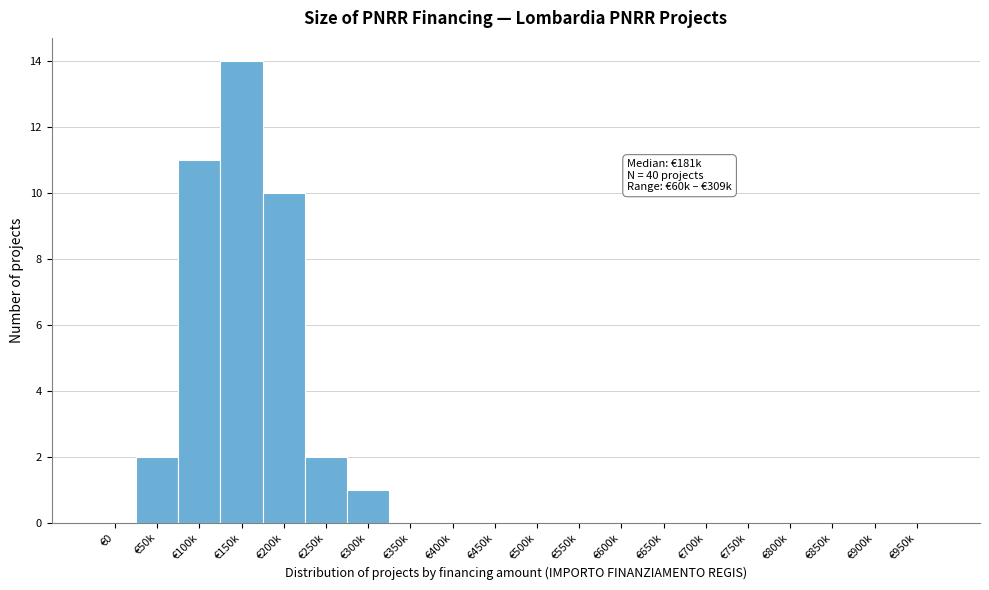

Reading right to left, list all the values displayed in this chart.

€950k=0	€900k=0	€850k=0	€800k=0	€750k=0	€700k=0	€650k=0	€600k=0	€550k=0	€500k=0	€450k=0	€400k=0	€350k=0	€300k=1	€250k=2	€200k=10	€150k=14	€100k=11	€50k=2	€0=0